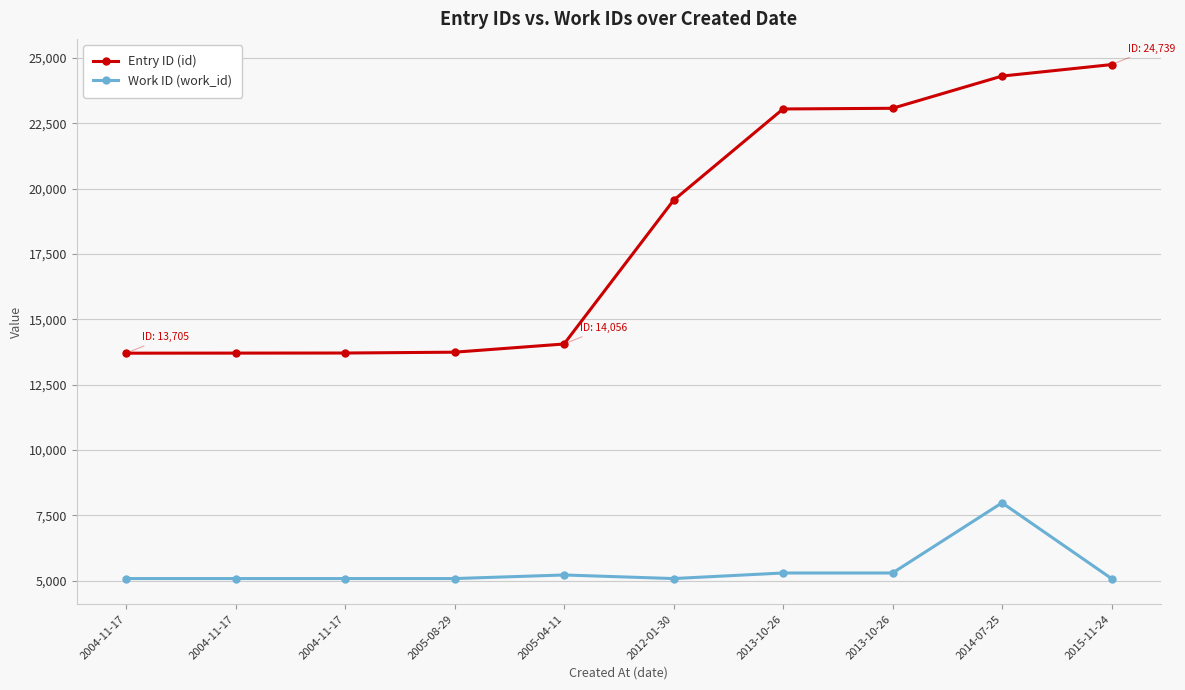

In Work ID (work_id), how many points are lower than both neighbors (excluding endpoints)?

1